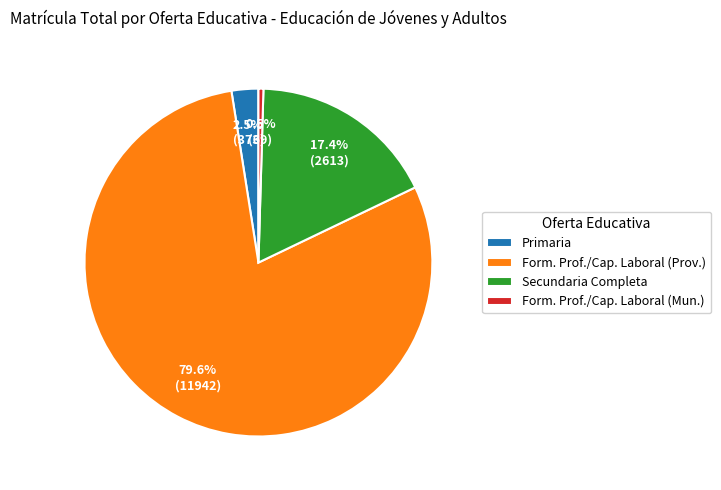

Which slice is the largest?

Form. Prof./Cap. Laboral (Prov.)